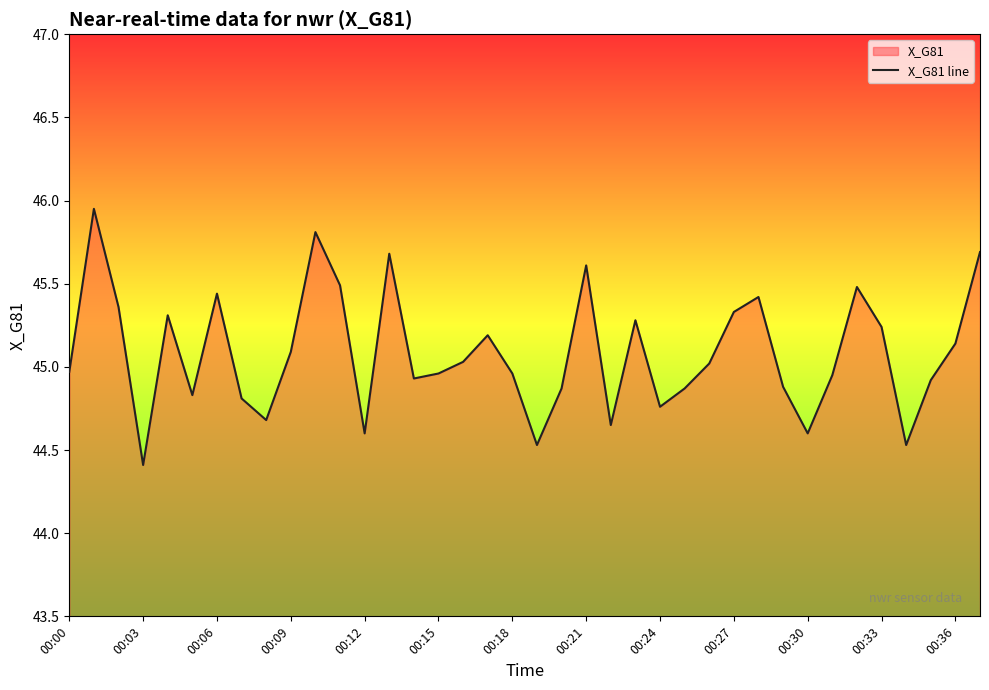

Approximately how many times larger is the value at 00:33 compared to 00:12?

1.0